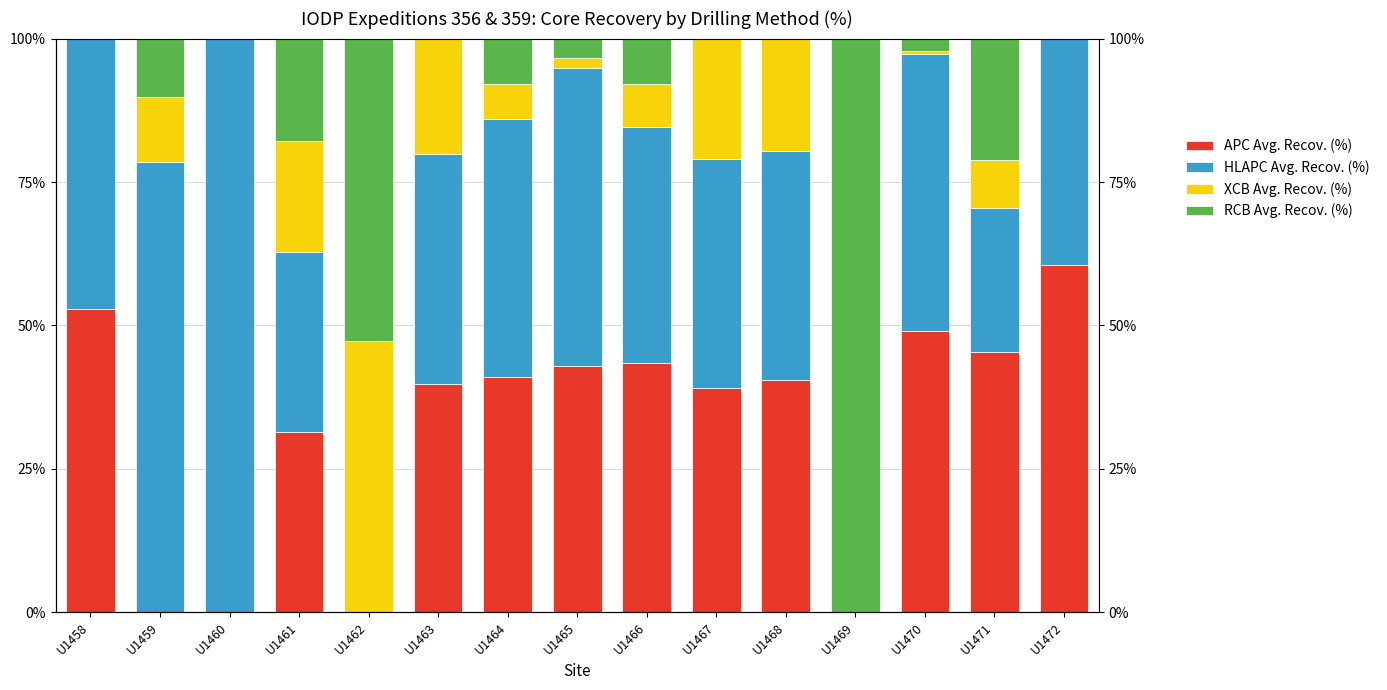

Is the value of APC Avg. Recov. (%) at U1463 greater than the value of HLAPC Avg. Recov. (%) at U1472?

Yes